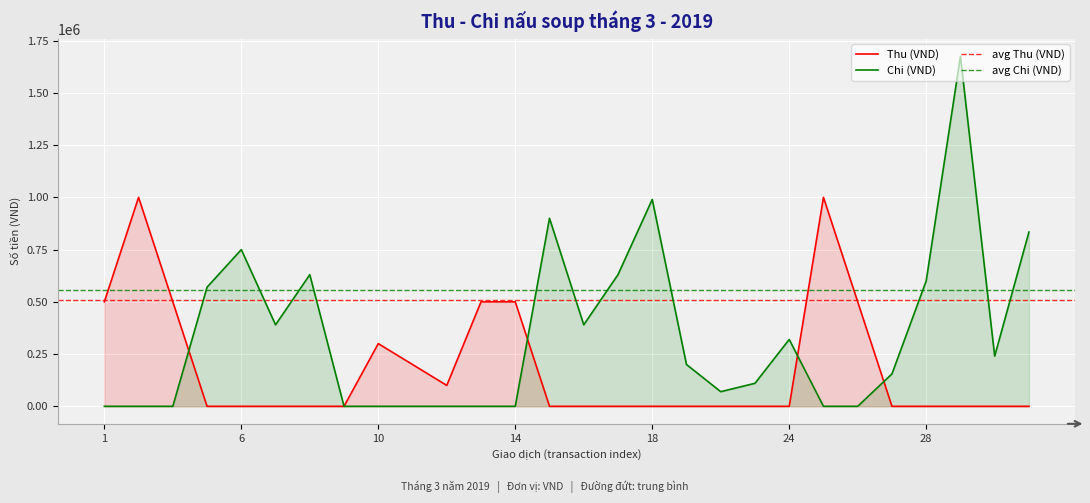

Between 3 and 28, which series saw the biggest shift?

Chi (VND)